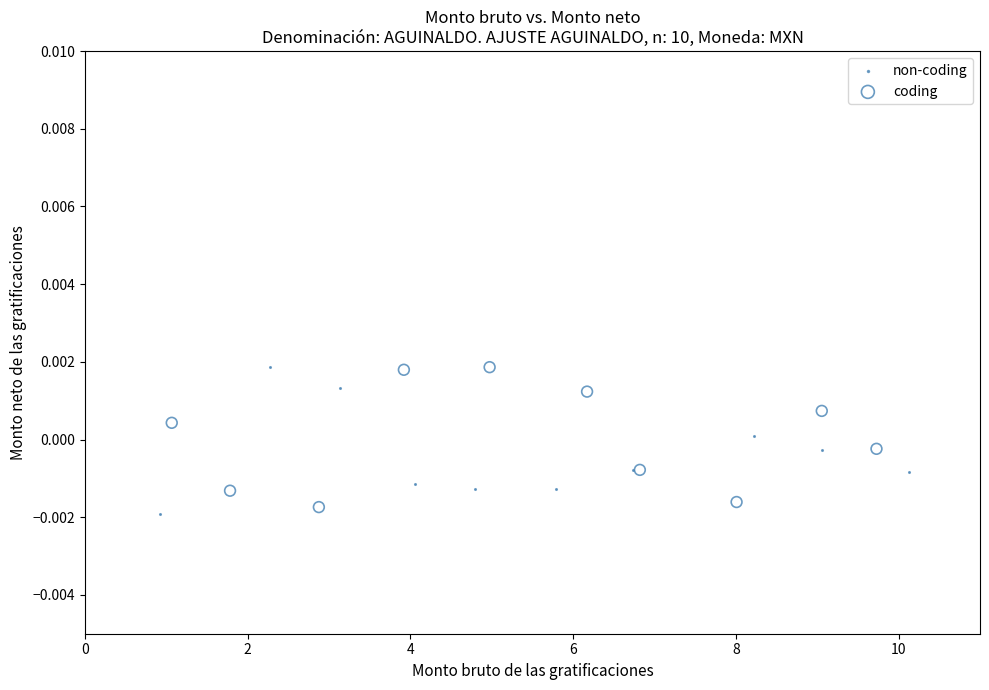

What are all the series names shown in the legend?

non-coding, coding